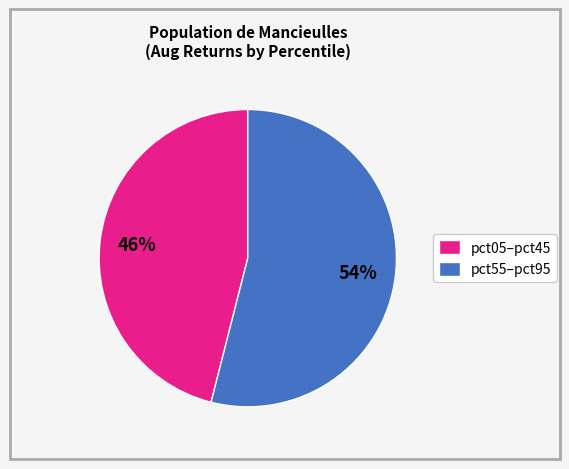

The pct05–pct45 slice represents 46% of the pie. True or false?

True